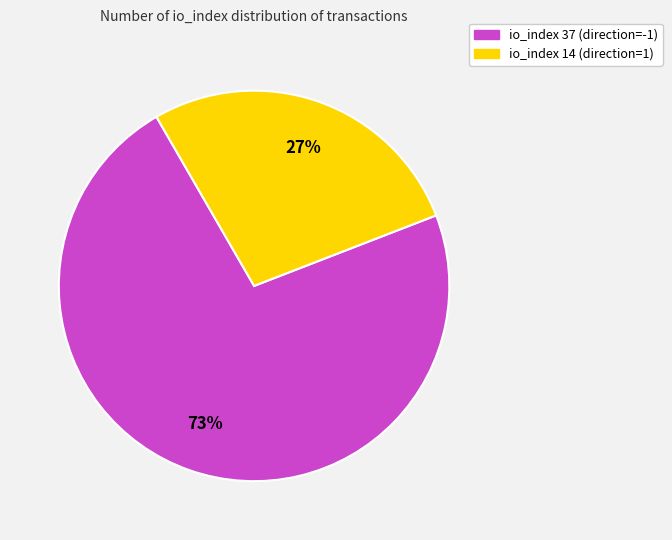

Is there a majority slice in this chart?

Yes